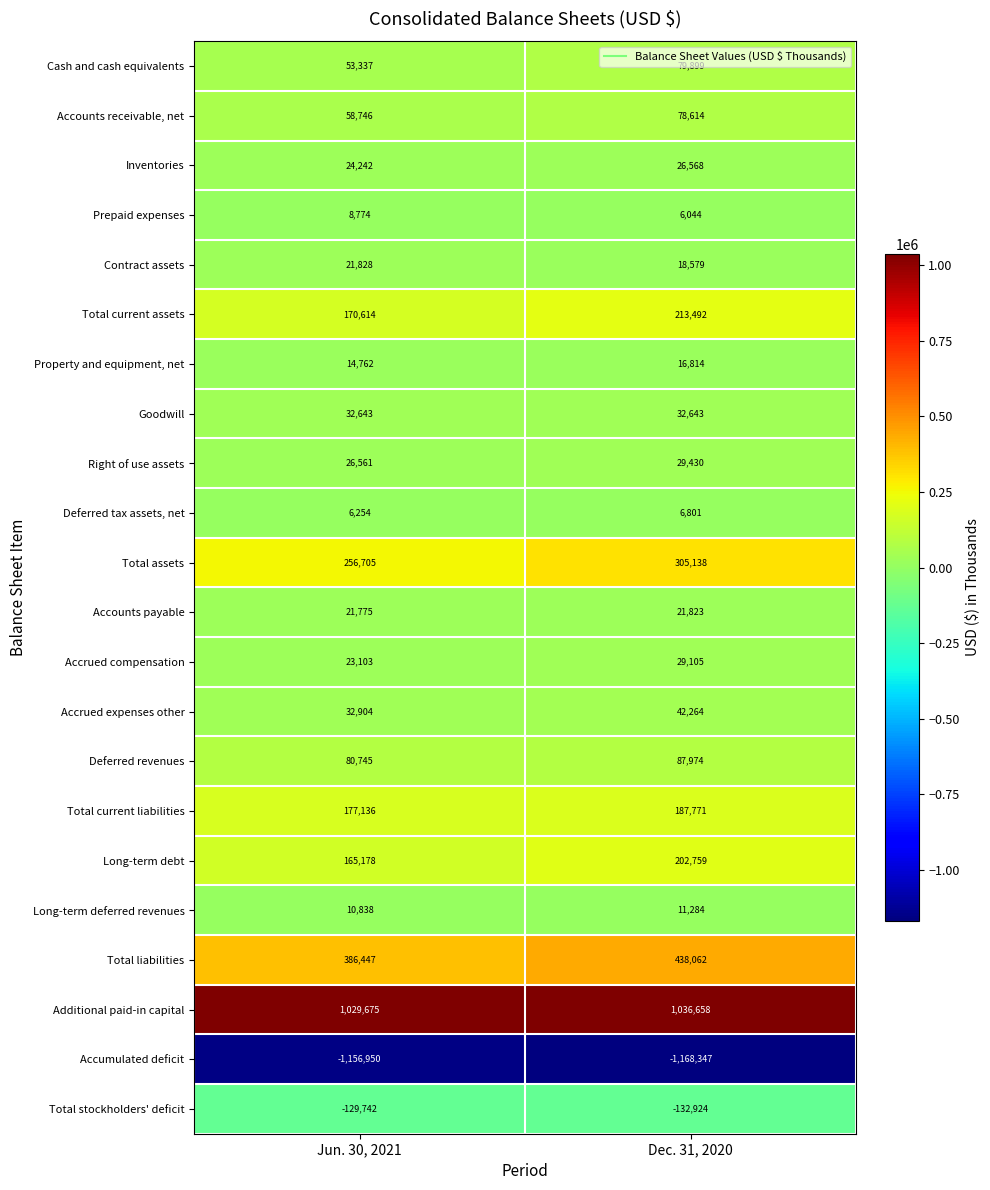

Between Jun. 30, 2021 and Dec. 31, 2020, which series saw the biggest shift?

Total liabilities